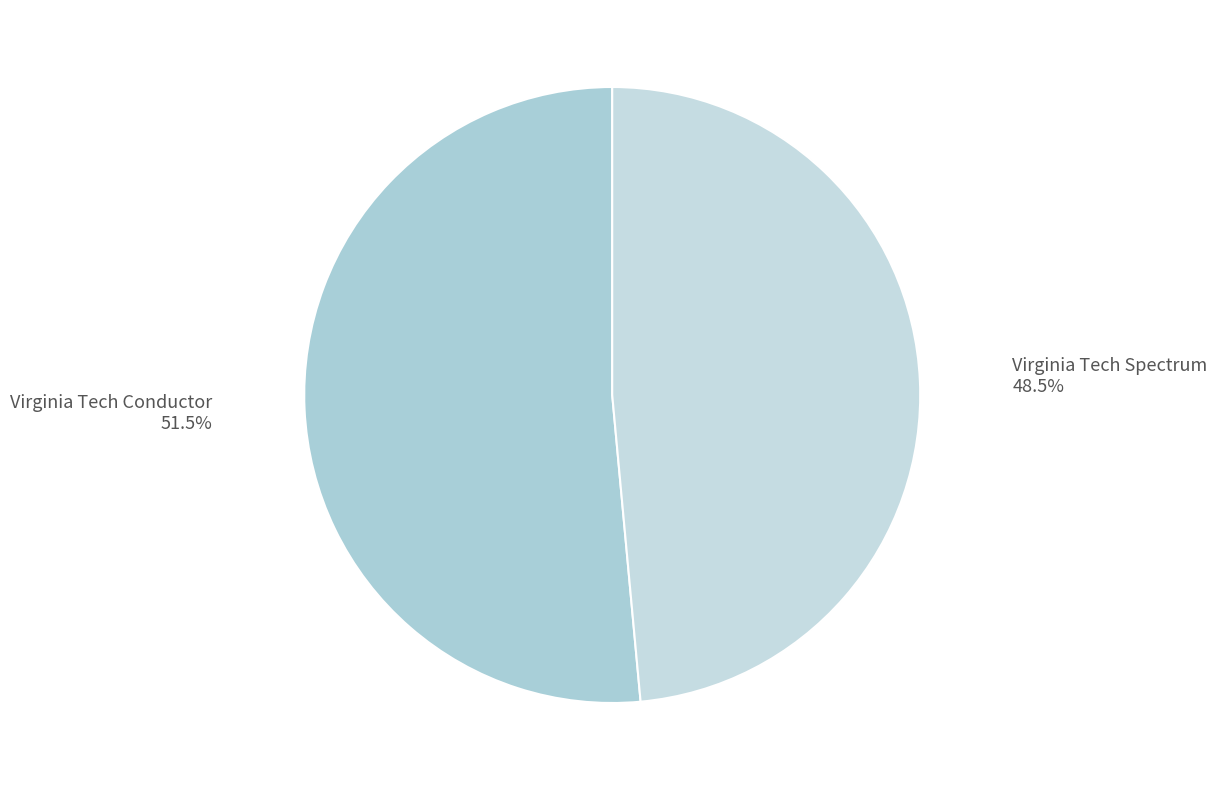

Approximately how many times larger is the value at Virginia Tech Conductor compared to Virginia Tech Spectrum?

1.1